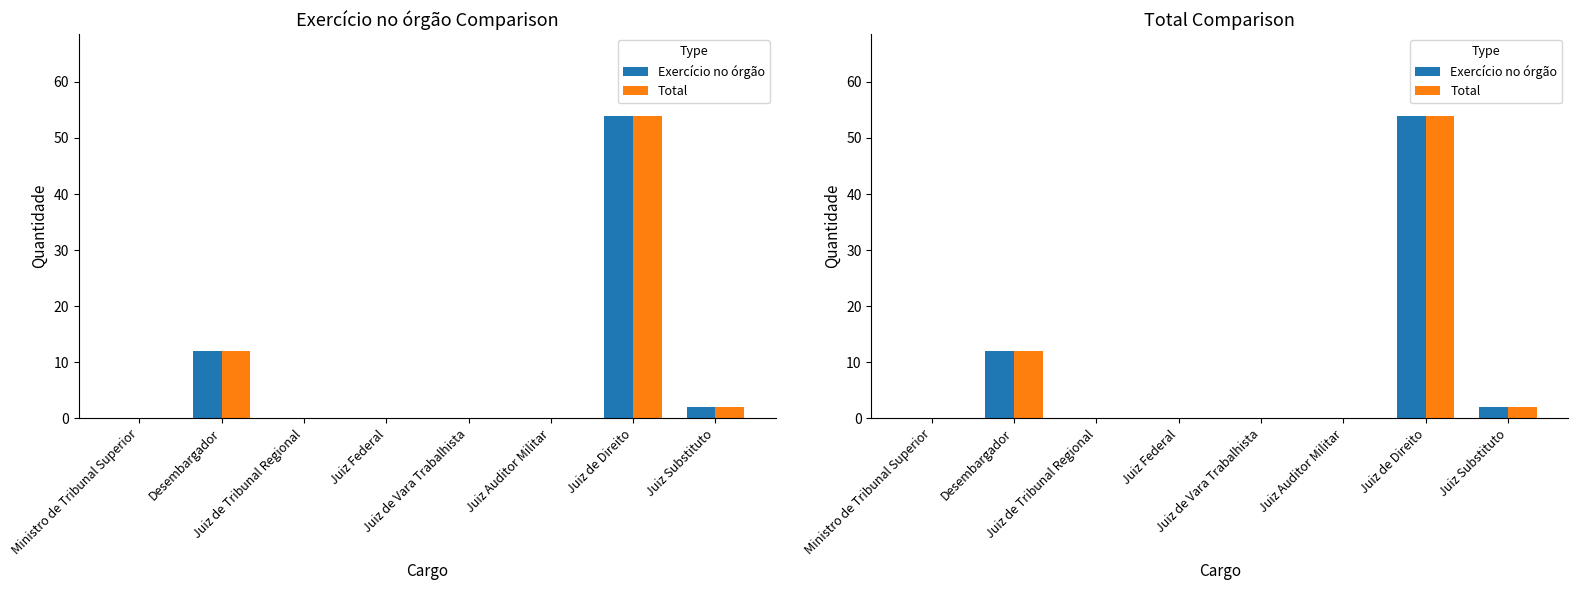

At which category does the chart reach its minimum across all series?

Ministro de Tribunal Superior